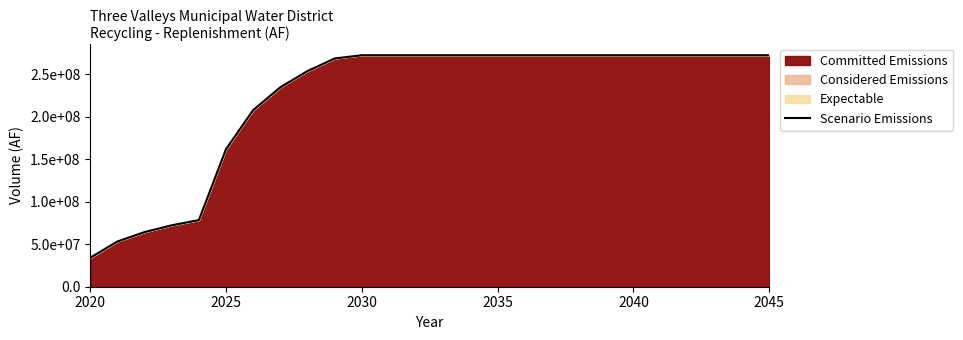

How many lines are shown in the chart?

1